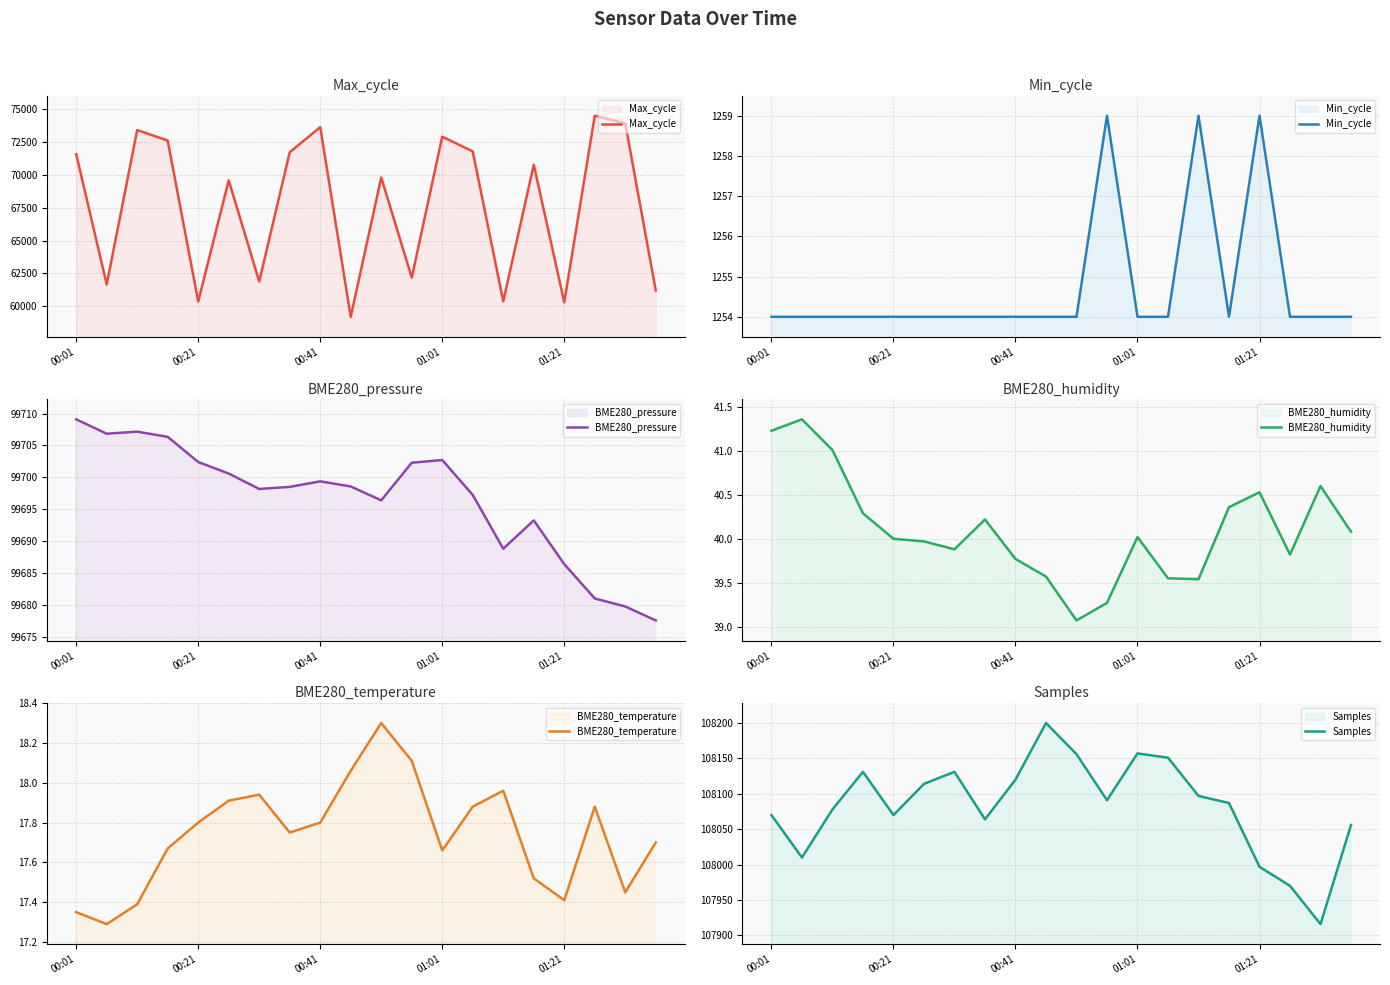

How many interior local peaks does the BME280_temperature series have?

4